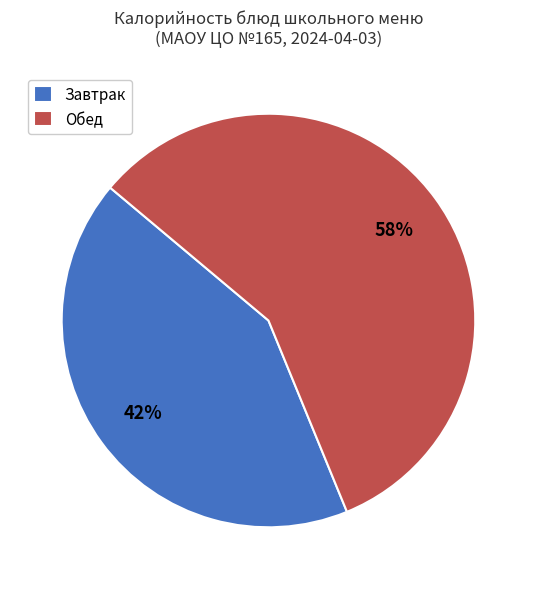

To the nearest percent, what is the combined percentage of Завтрак and Обед?

100%